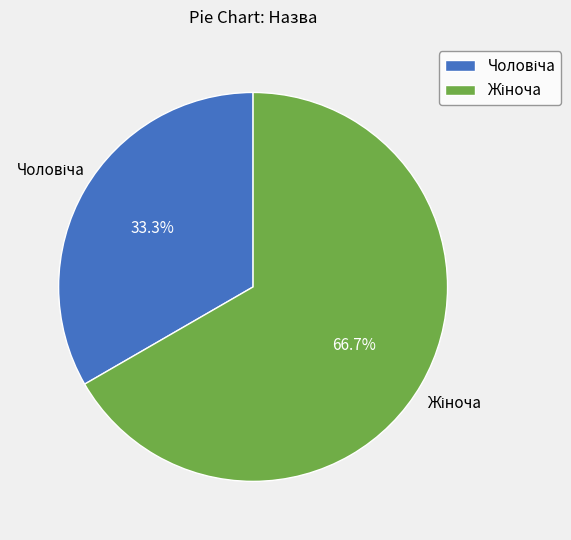

Is there a majority slice in this chart?

Yes